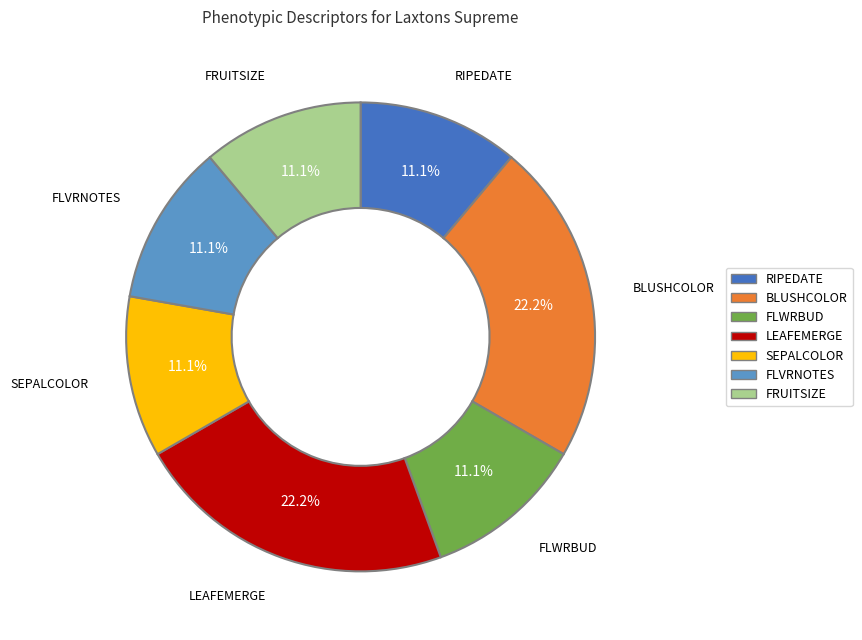

To the nearest percent, what is the combined percentage of BLUSHCOLOR and FLVRNOTES?

33%